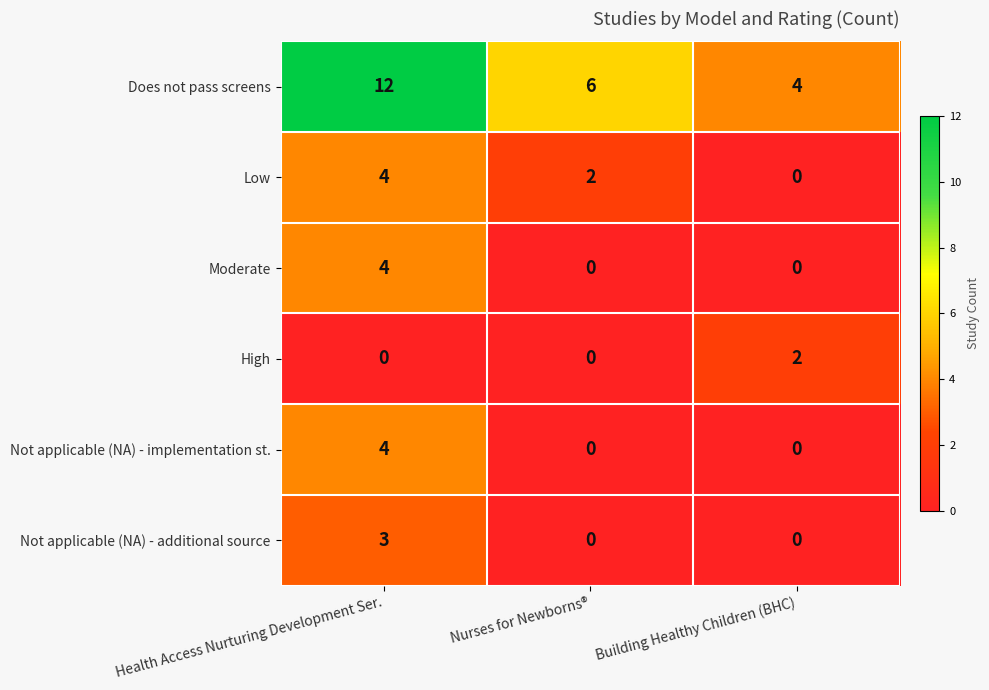

What is the total value across all series at Nurses for Newborns®?

8